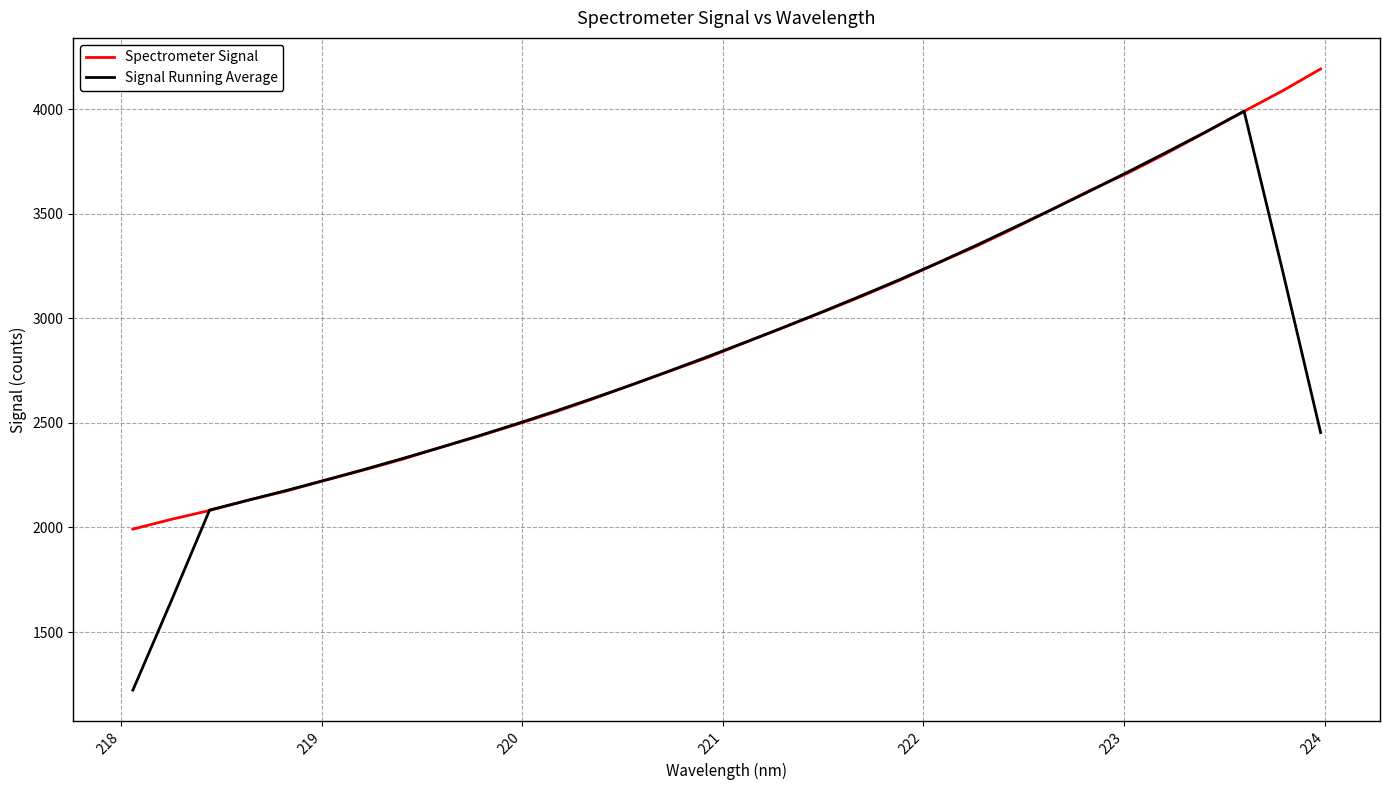

Which series has the widest spread of values?

Signal Running Average